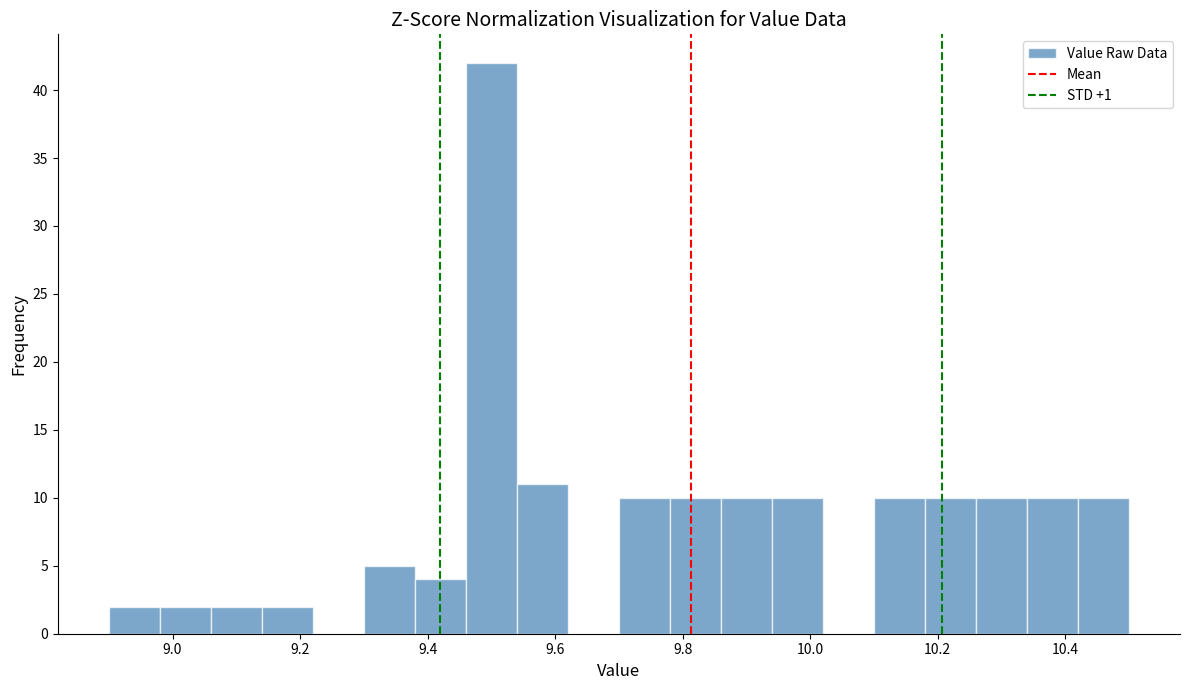

Which range on the x-axis has the tallest bar?

9.46 to 9.54